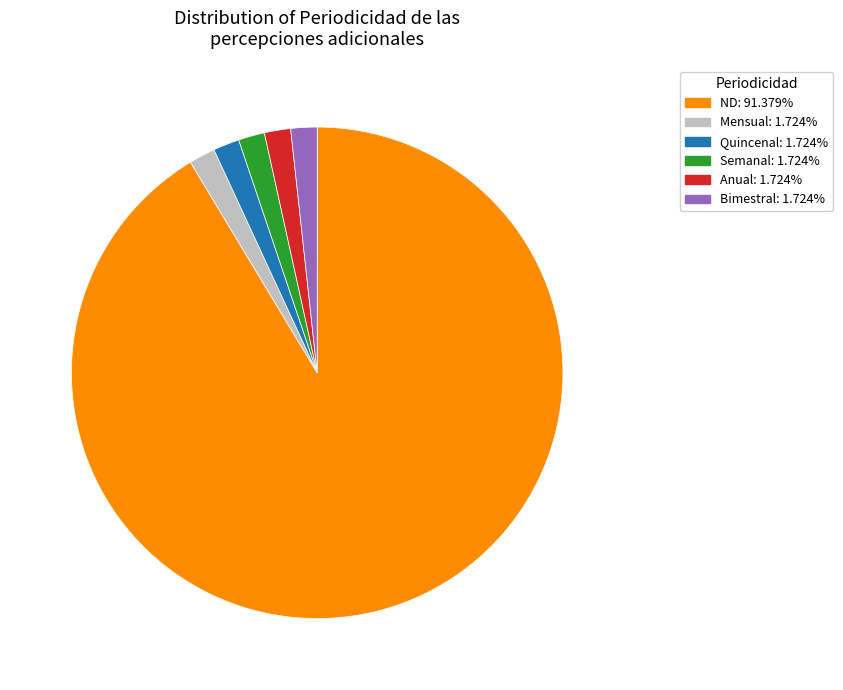

Is there any slice that represents more than half of the pie?

Yes